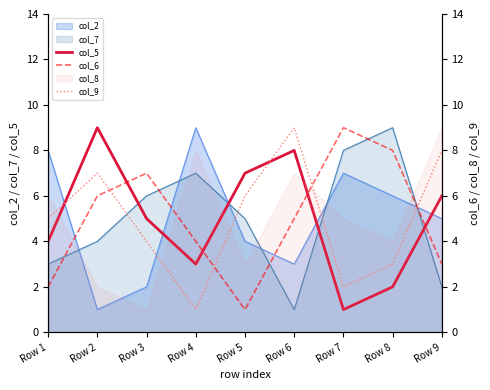

Where is the first local minimum for col_5?

Row 4